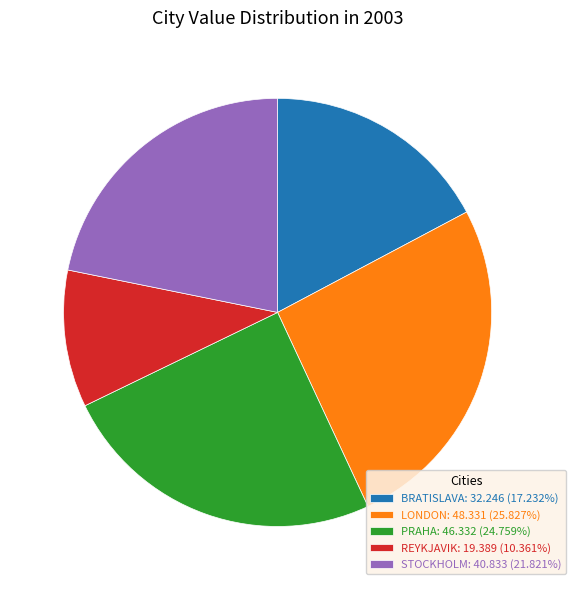

What is the ratio of the value at PRAHA to the value at LONDON?

1.0